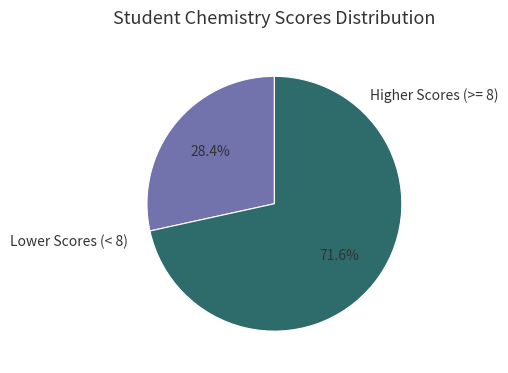

How many slices are in this pie chart?

2